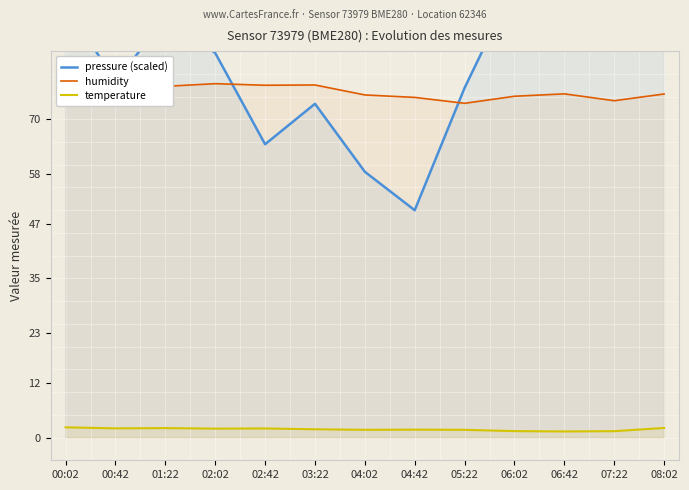

What is the difference between the temperature values at 04:02 and 06:02?

0.3